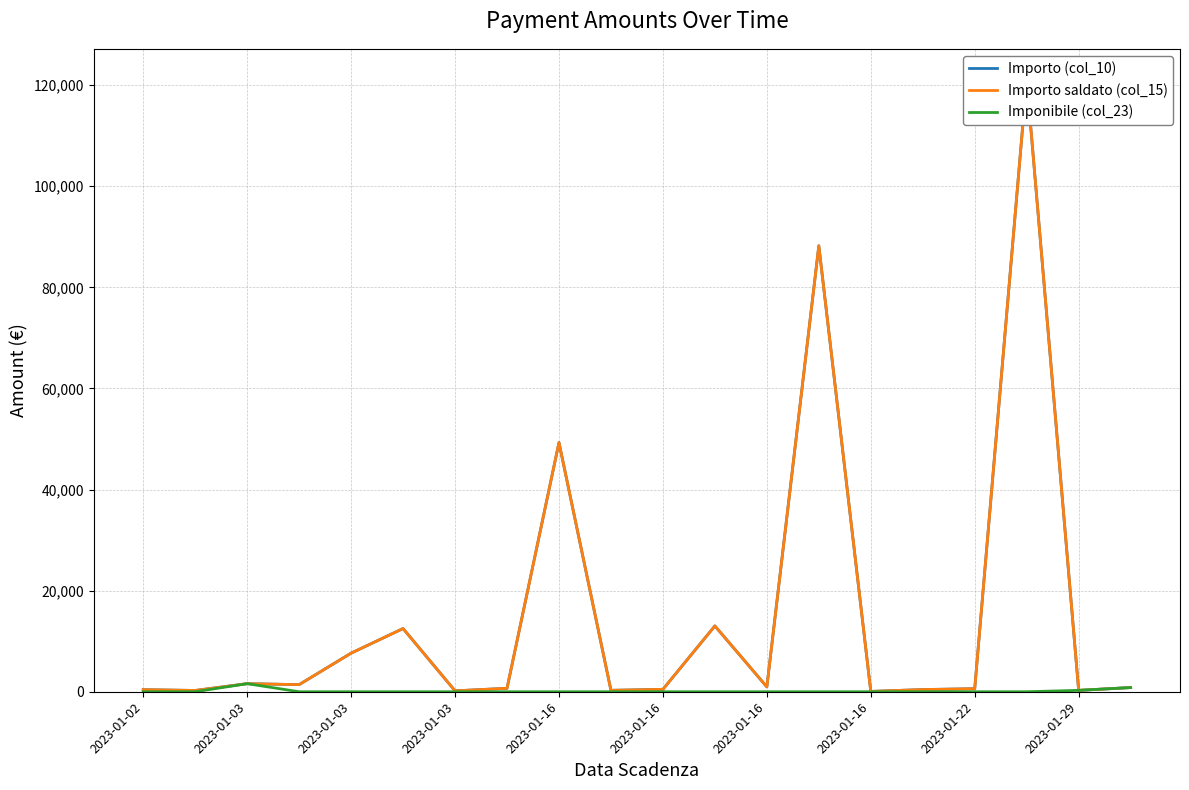

Reading right to left, what are all the values shown in this chart?

Importo (col_10): 826.4	272.7	121113.8	600.0	429.2	65.6	88209.4	965.1	13020.5	475.4	280.4	49287.1	680.0	180.0	12500.0	7633.0	1405.0	1595.6	253.0	412.3
Importo saldato (col_15): 826.4	272.7	121113.8	600.0	429.2	65.6	88209.4	965.1	13020.5	475.4	280.4	49287.1	680.0	180.0	12500.0	7633.0	1405.0	1595.6	253.0	412.3
Imponibile (col_23): 826.4	272.7	0.0	0.0	0.0	0.0	0.0	0.0	0.0	0.0	0.0	0.0	0.0	0.0	0.0	0.0	0.0	1595.6	0.0	0.0